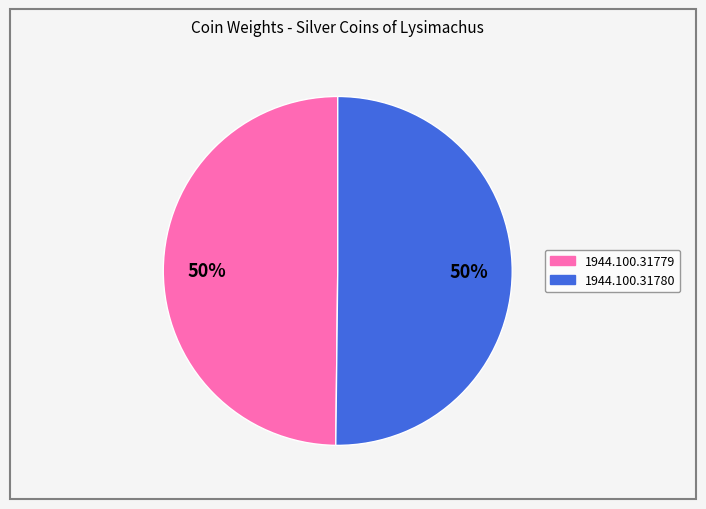

To the nearest percent, what percentage of the pie is 1944.100.31780?

50%